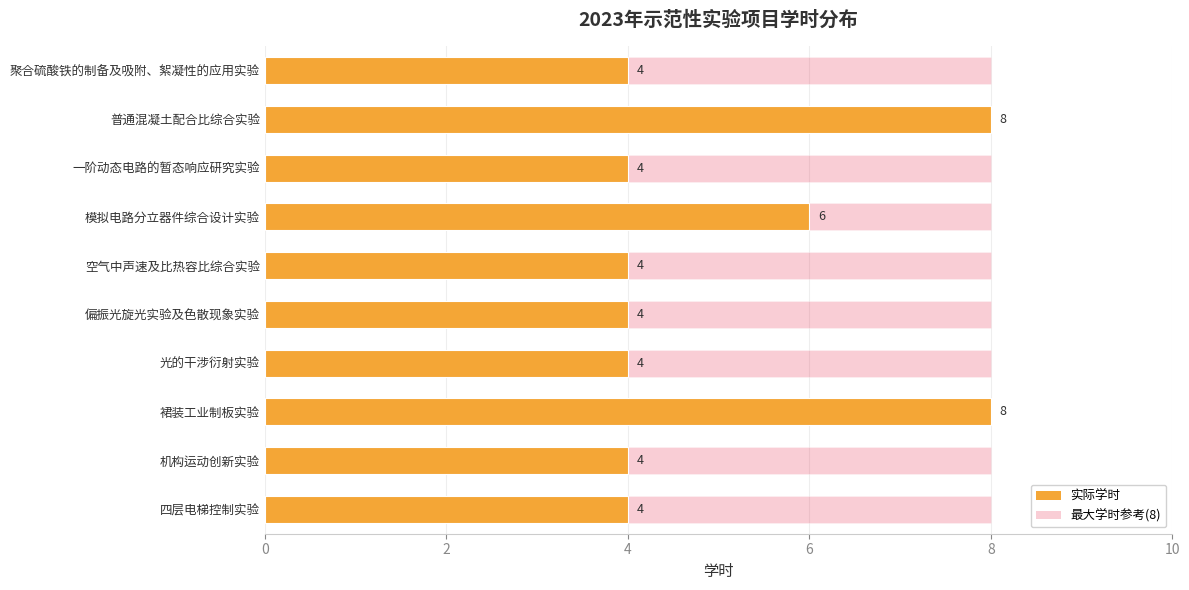

What is the difference between the maximum and minimum values in the 学时 series?

4.0